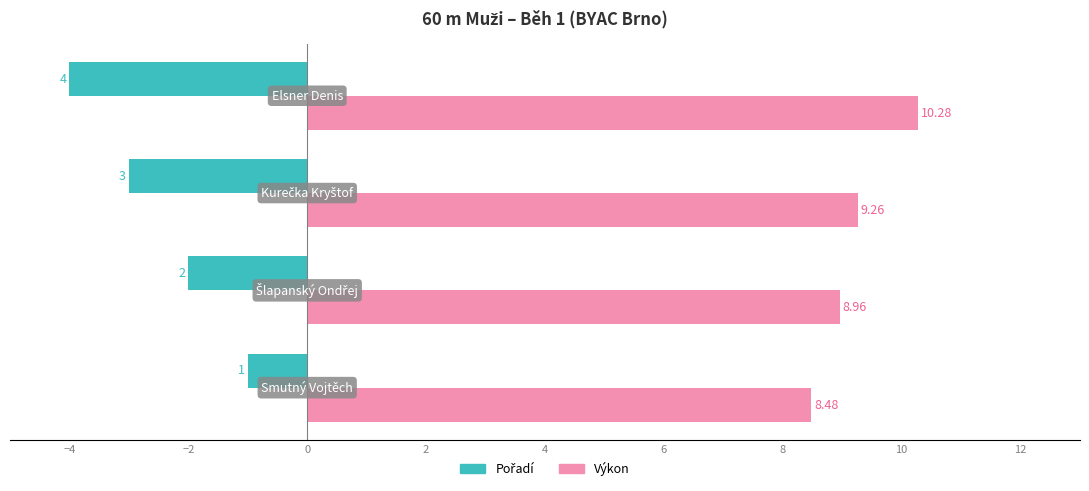

At how many categories does at least one series exceed 4?

4